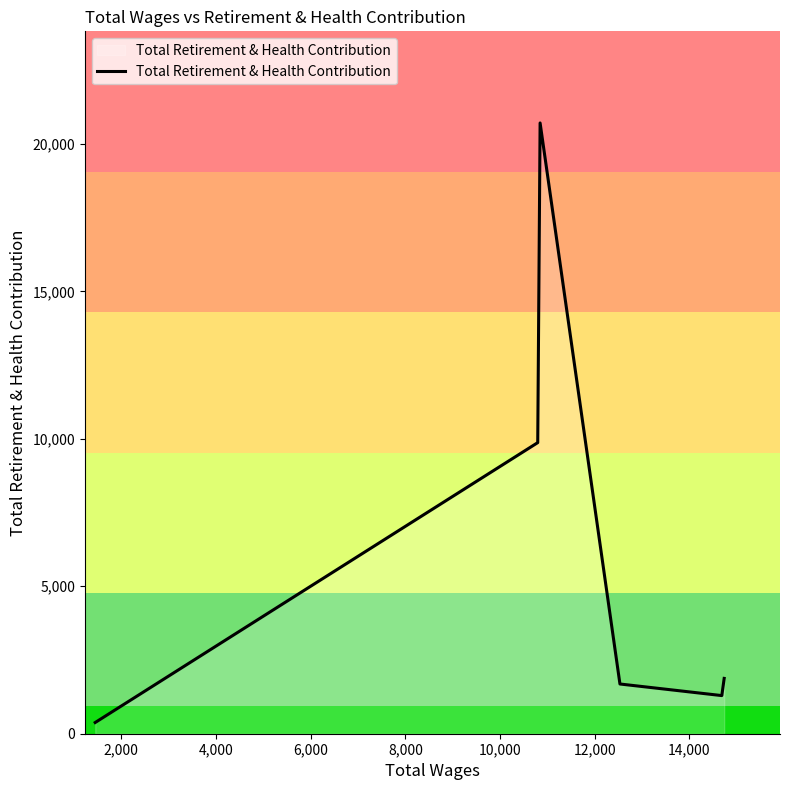

True or false: the data has more than 0 interior local peaks.

True